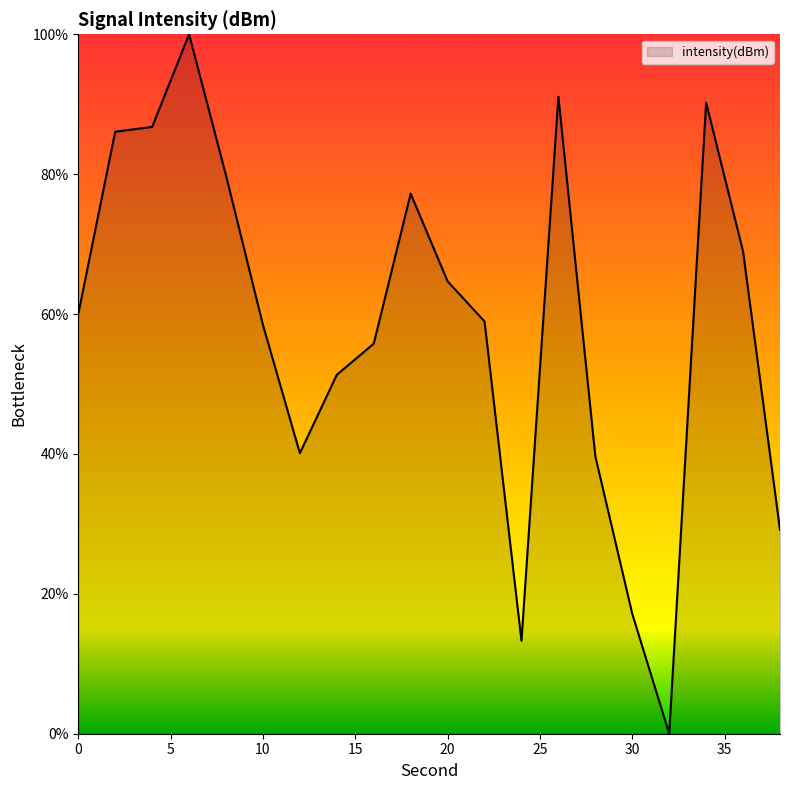

What is the greatest value displayed?

100.0